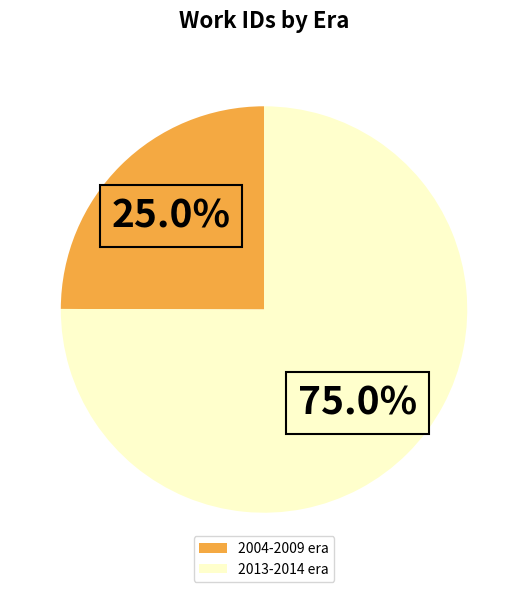

Between 2004-2009 era and 2013-2014 era, which is larger?

2013-2014 era